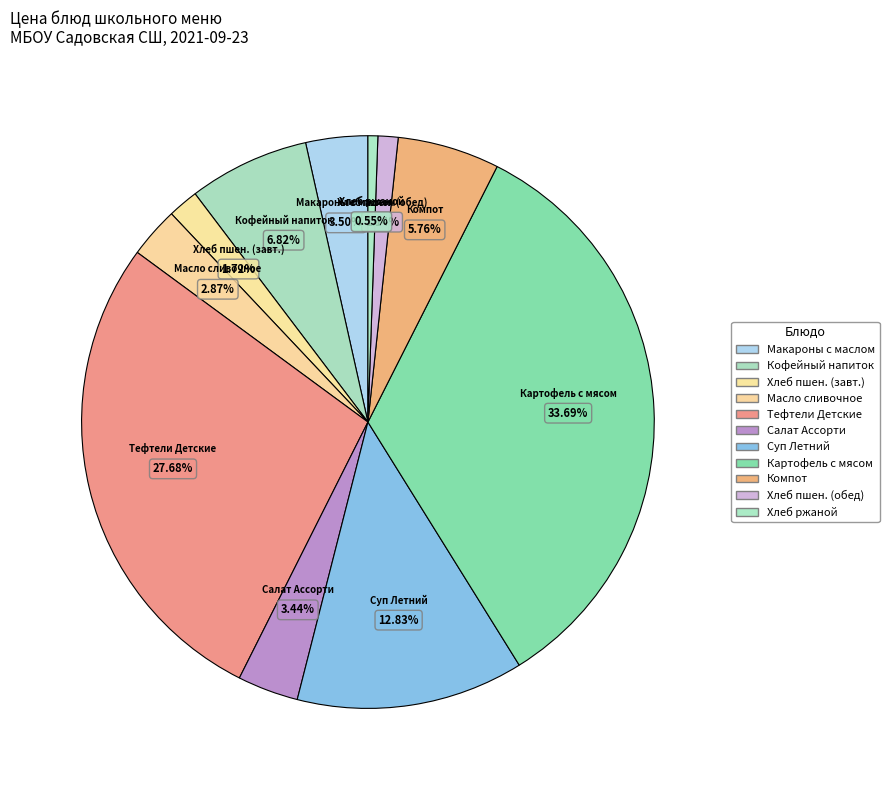

Between Хлеб ржаной and Салат Ассорти, which is larger?

Салат Ассорти